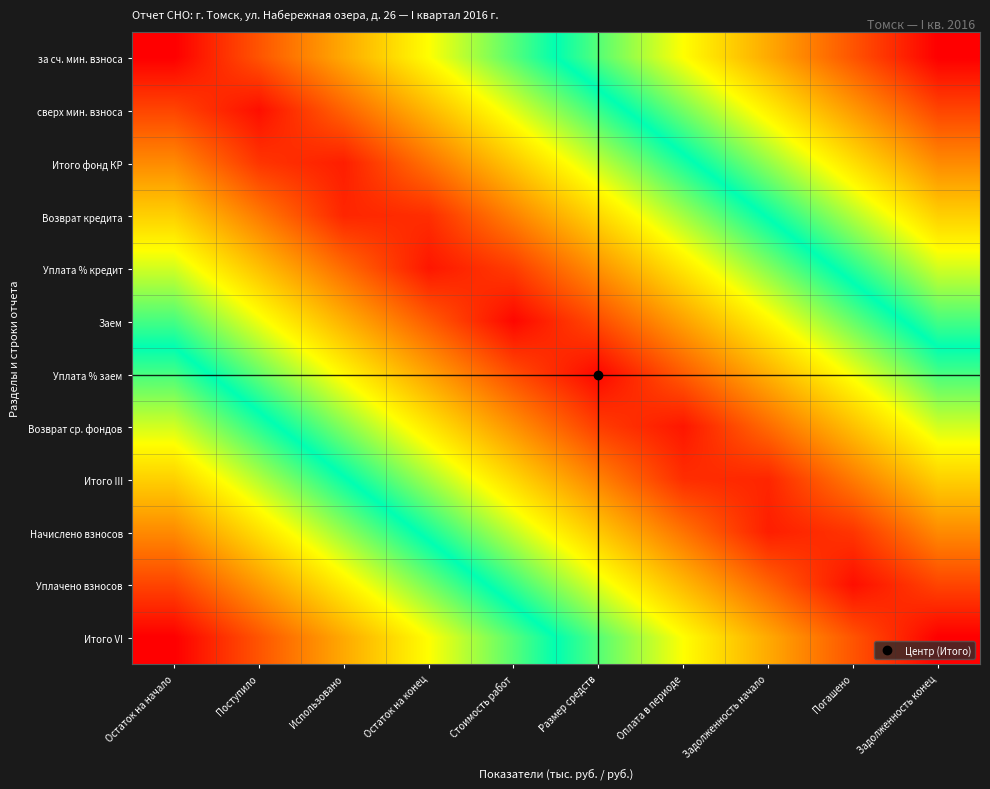

Which category has the highest value across all series?

Задолженность конец